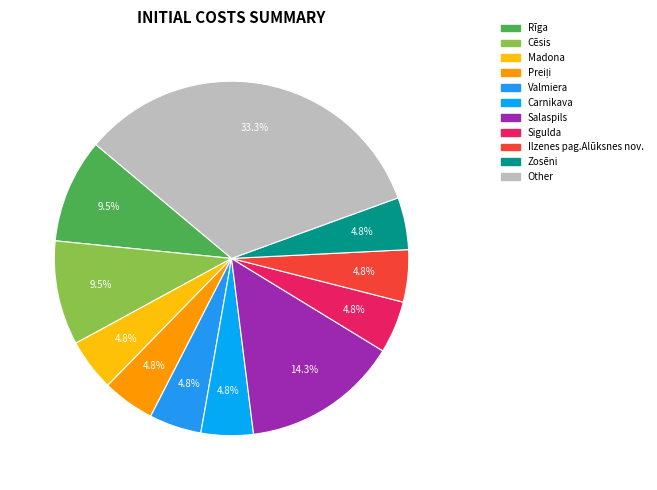

What percentage is NOT represented by Cēsis?

90.5%